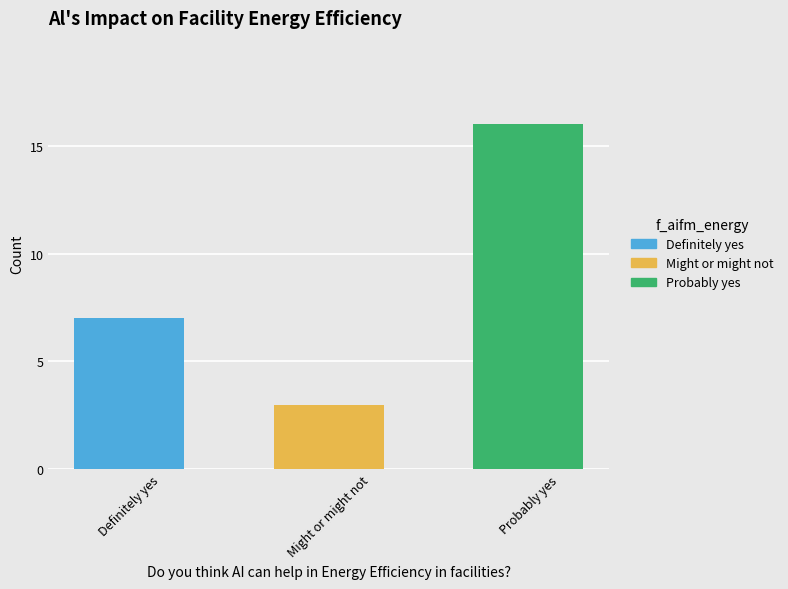

What is the label of the 1st bar from the left?

Definitely yes